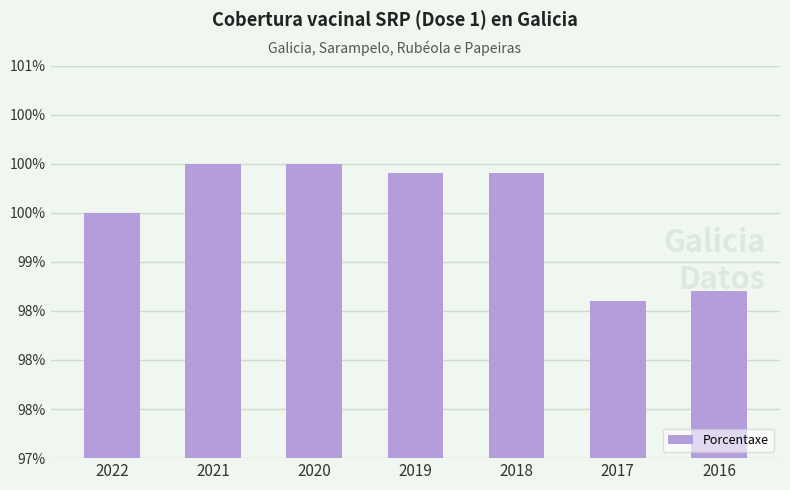

True or false: the data shows 37.3 at 2021.

False